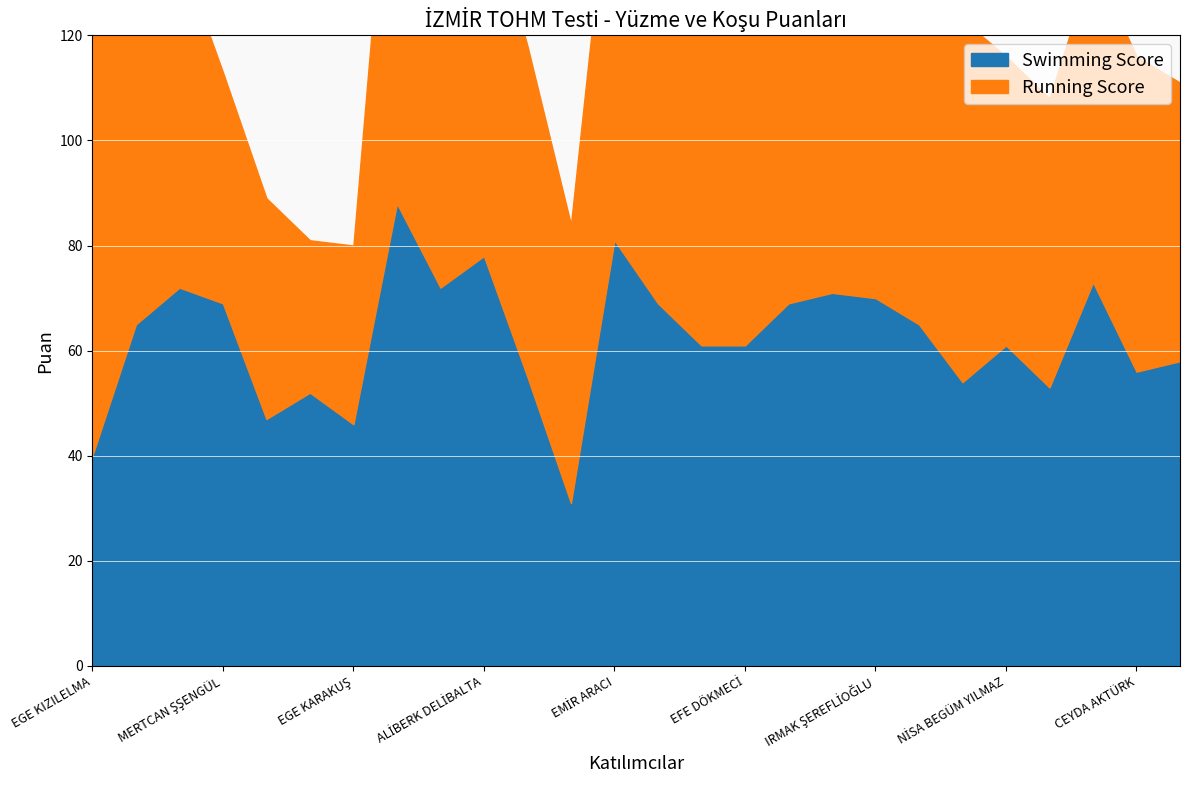

Reading right to left, extract all data points from this chart.

Swimming Score: 58	56	73	53	61	54	65	70	71	69	61	61	69	81	31	55	78	72	88	46	52	47	69	72	65	40
Running Score: 53	60	61	55	55	69	80	82	51	57	70	71	68	80	53	63	70	79	89	34	29	42	44	64	75	84